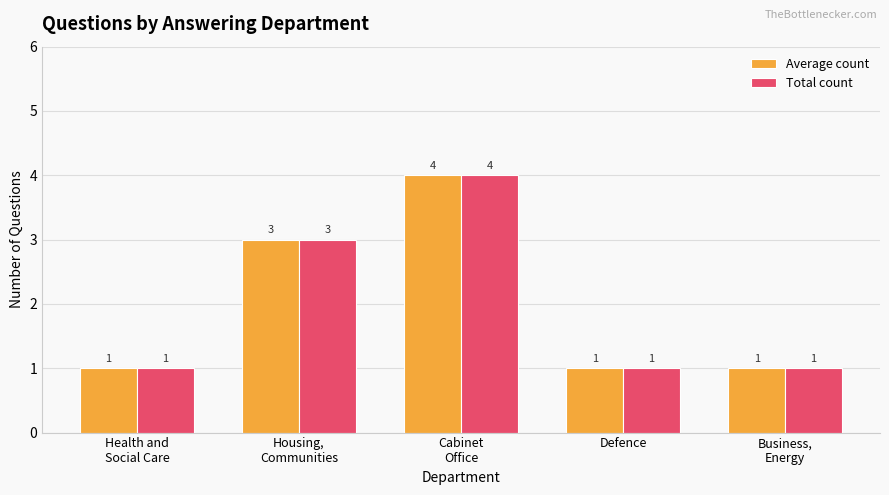

How many Total count values are between 1 and 3?

4